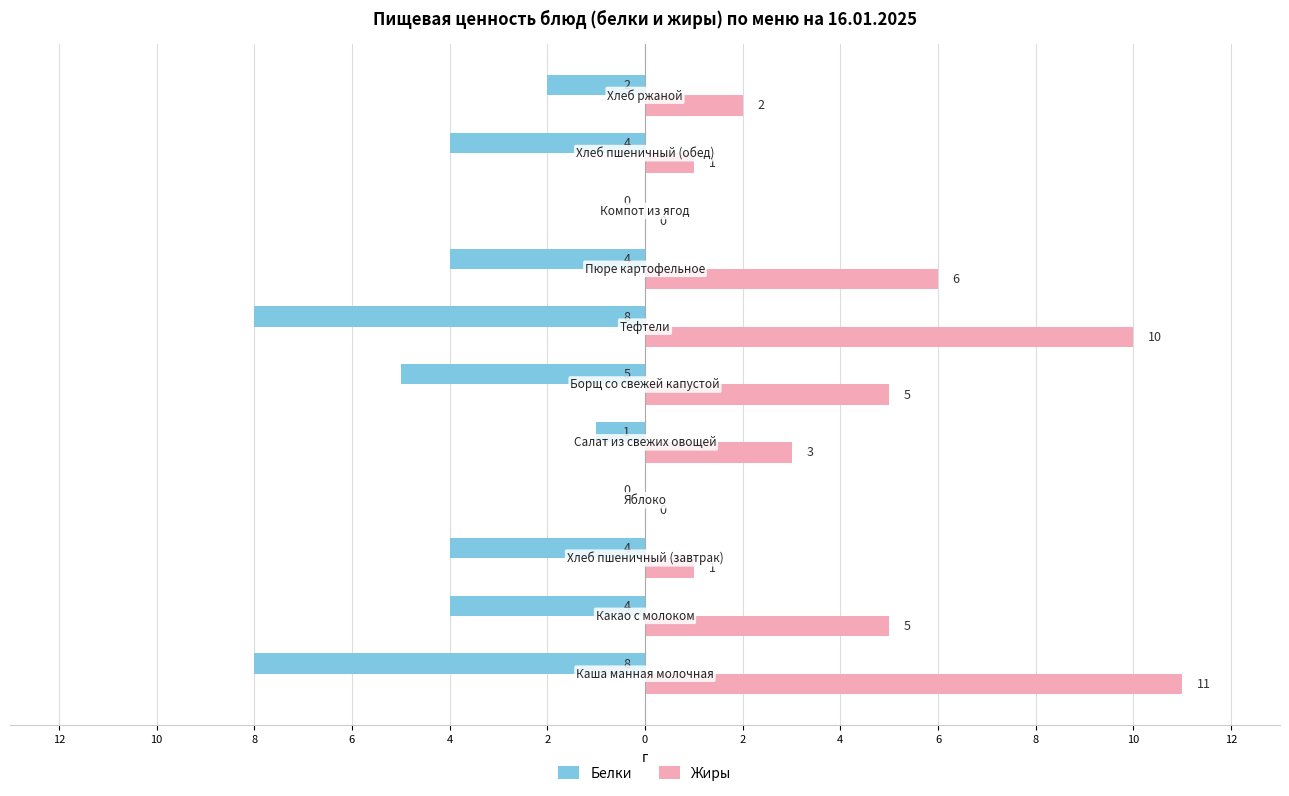

What are all the series names shown in the legend?

Белки, Жиры